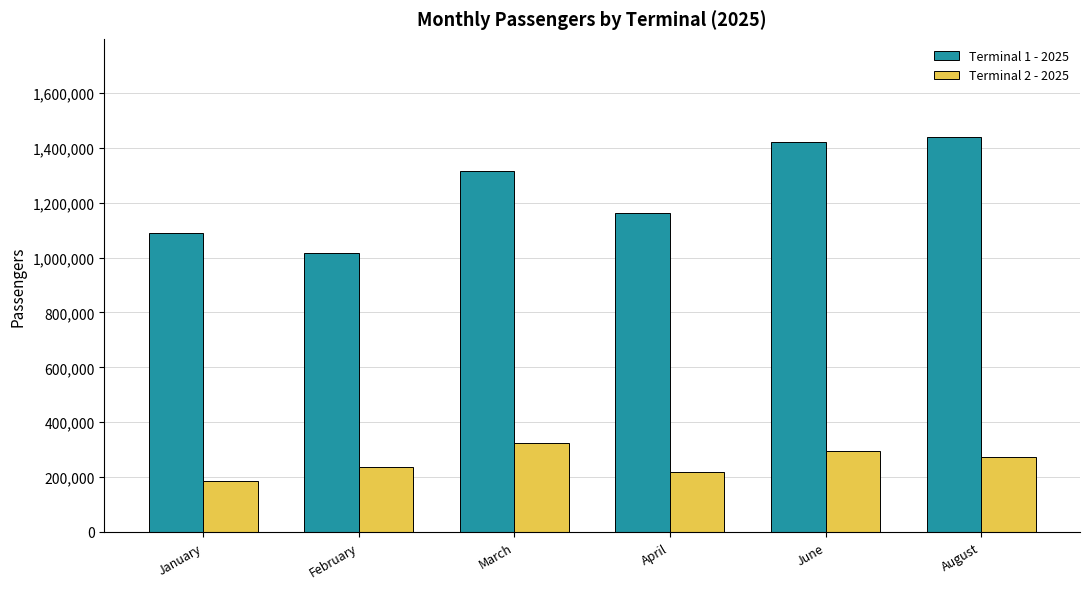

True or false: Terminal 2 - 2025 has a value of 533356 at March.

False